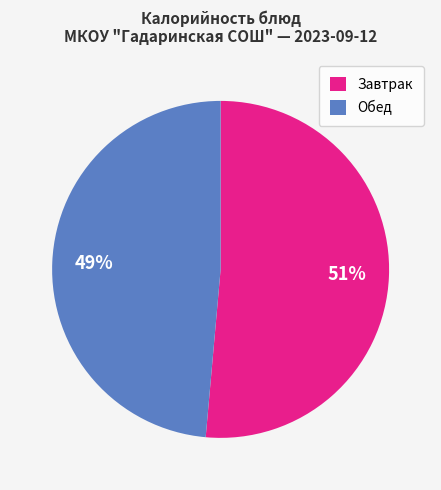

What percentage is the Обед slice, to the nearest percent?

49%